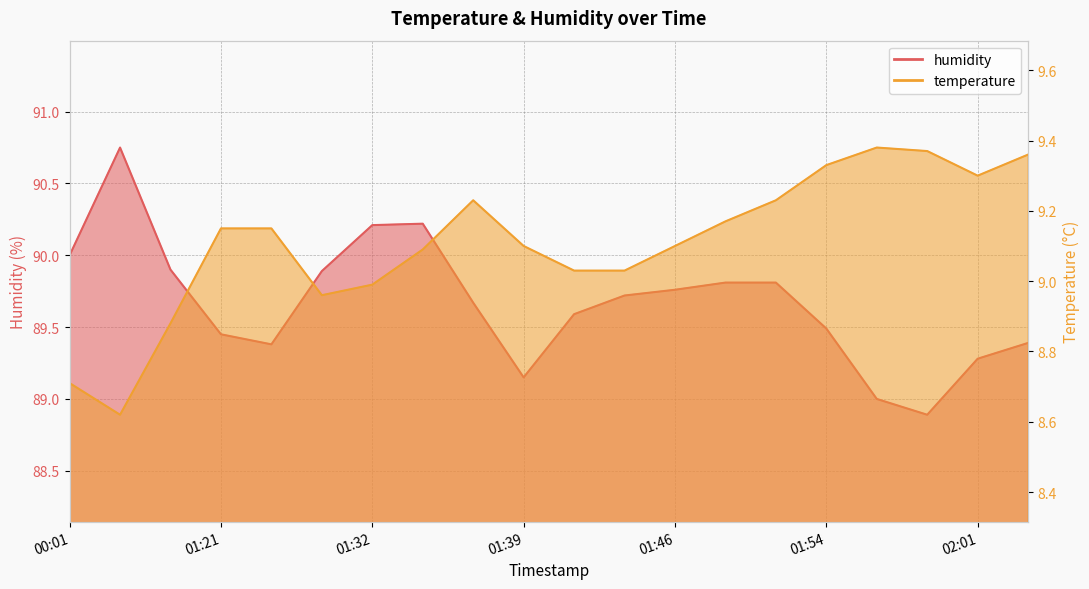

What is the label of the 14th point from the right?

01:32